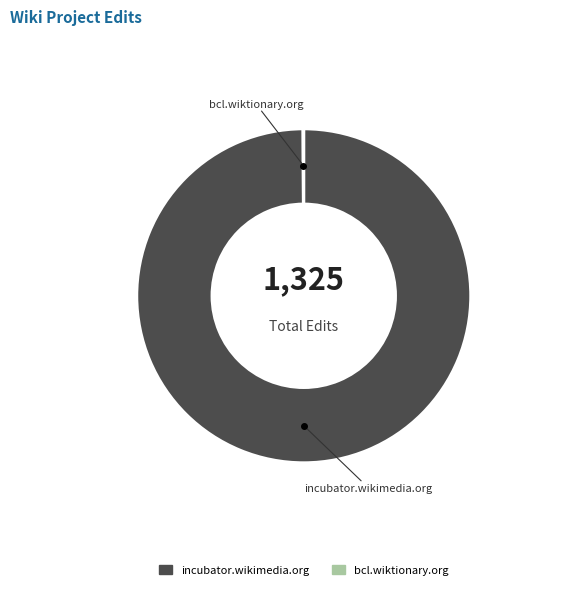

The incubator.wikimedia.org slice represents 100% of the pie. True or false?

True